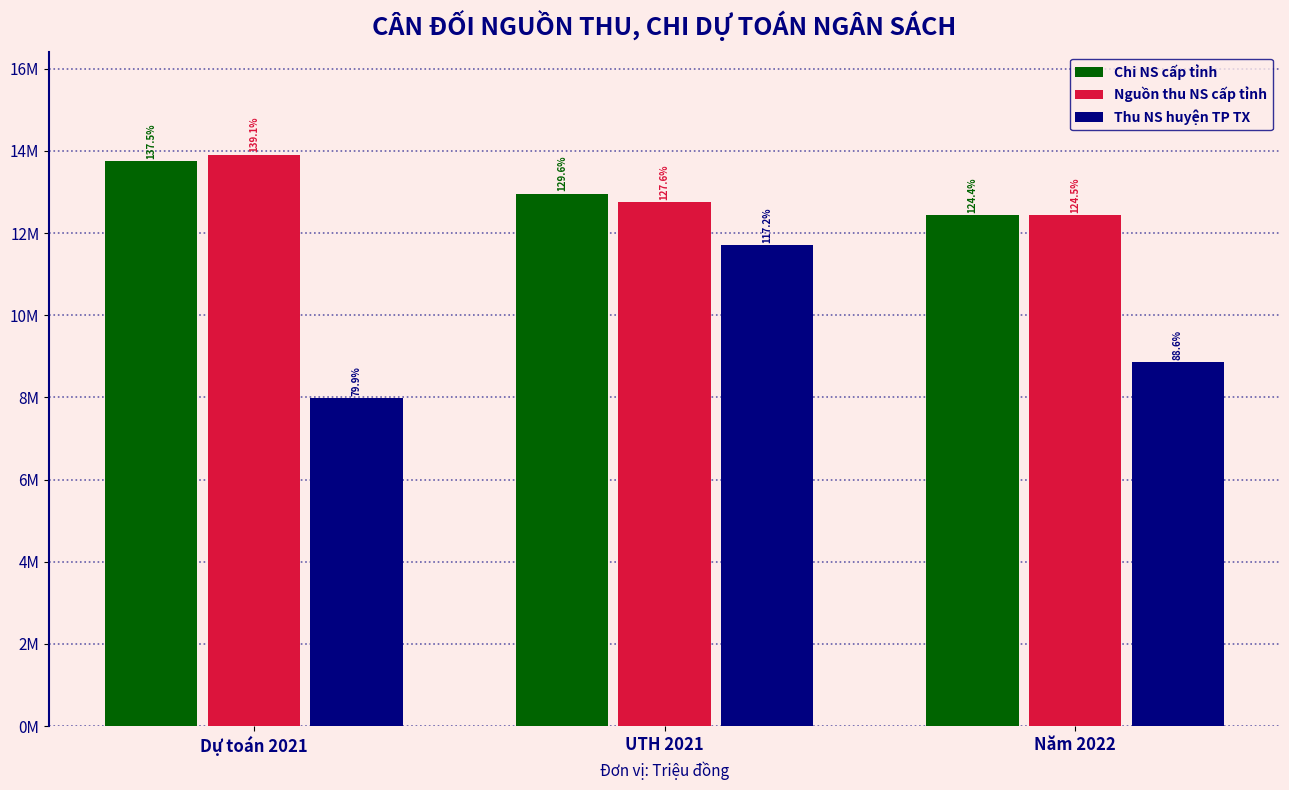

Are the bars horizontal?

No